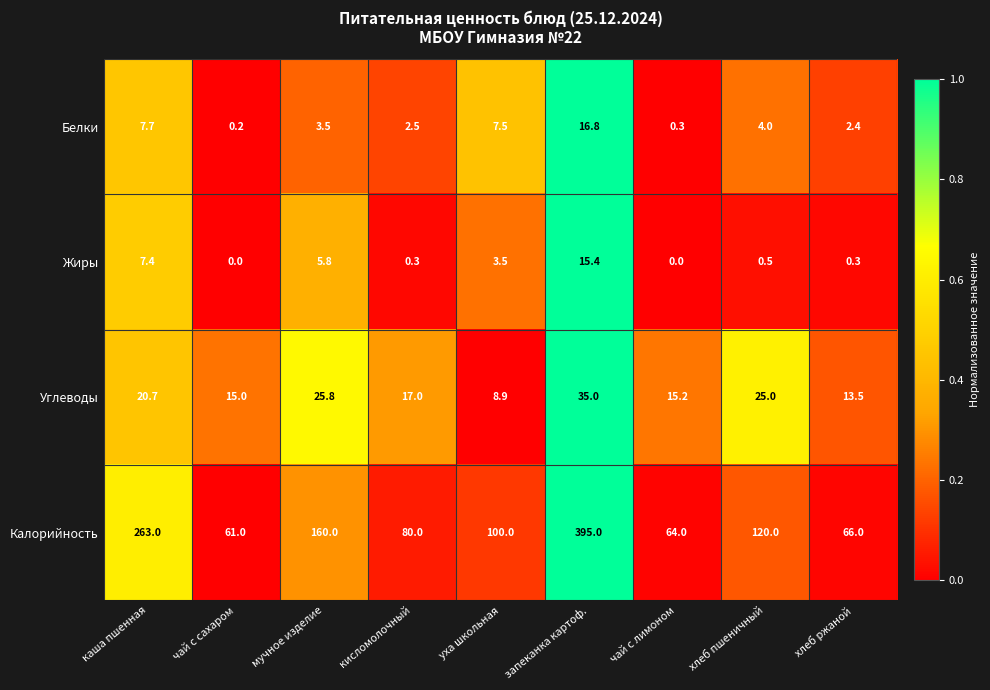

Between каша пшенная and уха школьная, which series saw the biggest shift?

Калорийность